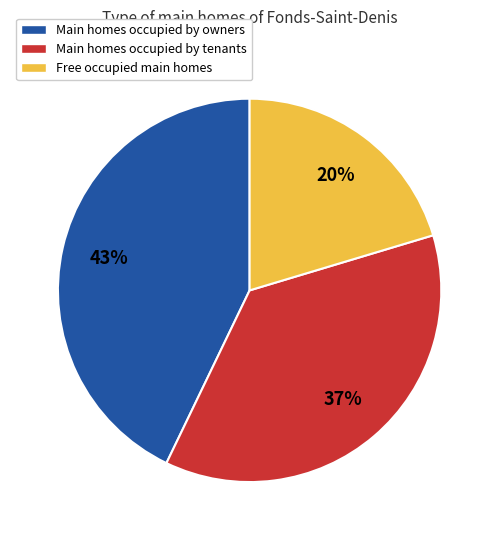

Is there any slice that represents more than half of the pie?

No